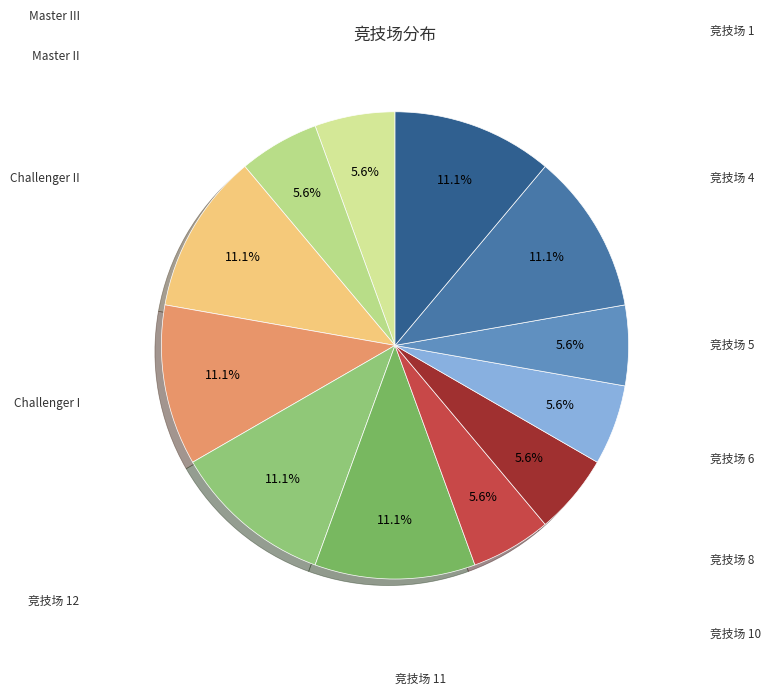

Does any single category account for the majority?

No